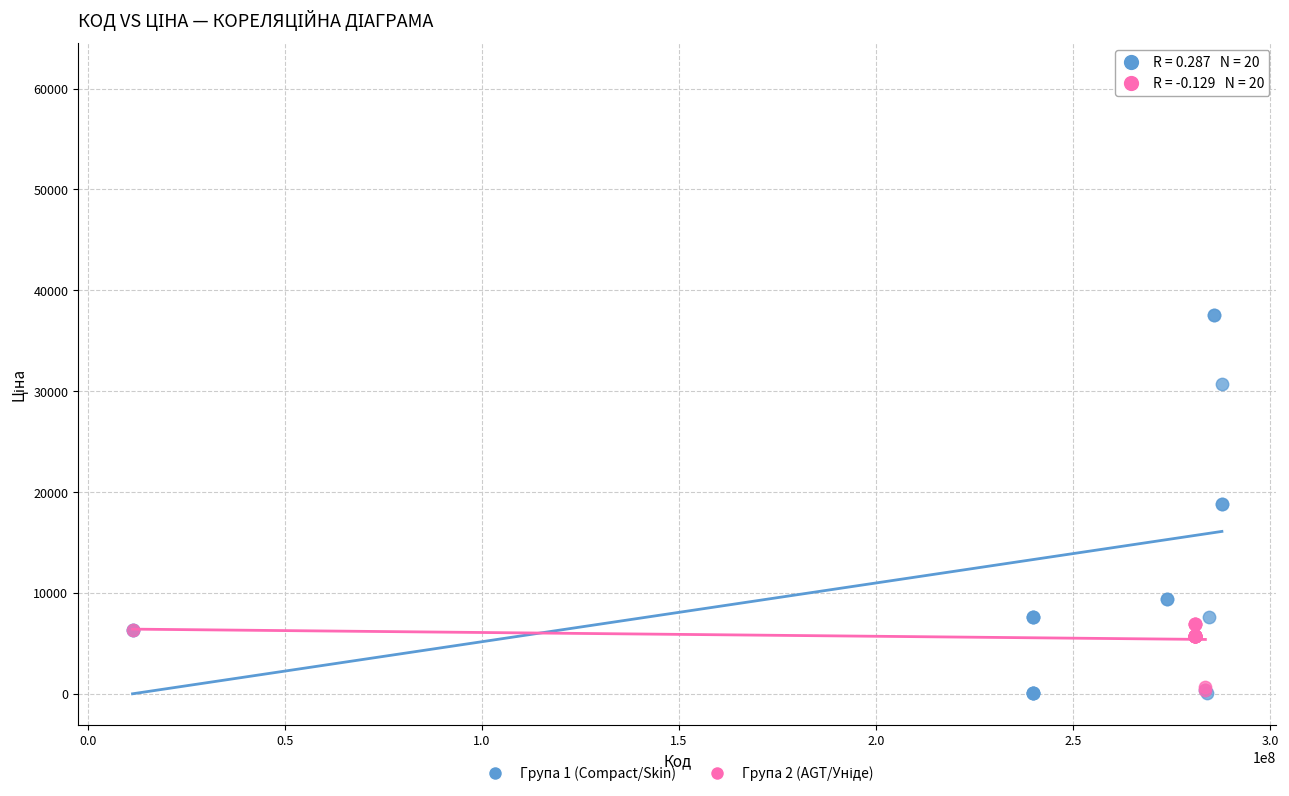

Which series reaches the maximum Y coordinate?

Група 1 (Compact/Skin)